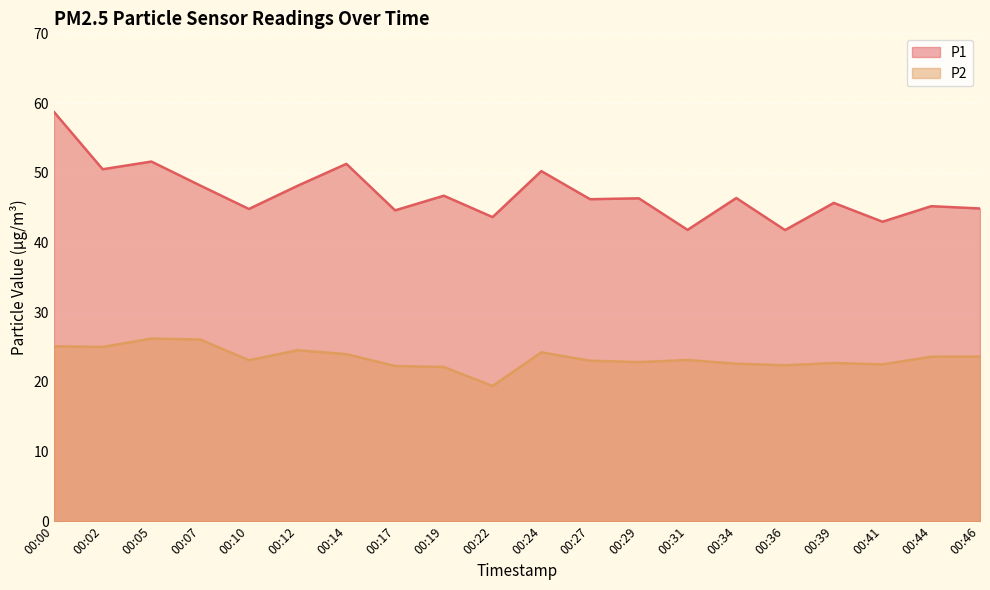

What is the value of the P2 point at the 19th from the left?

23.6